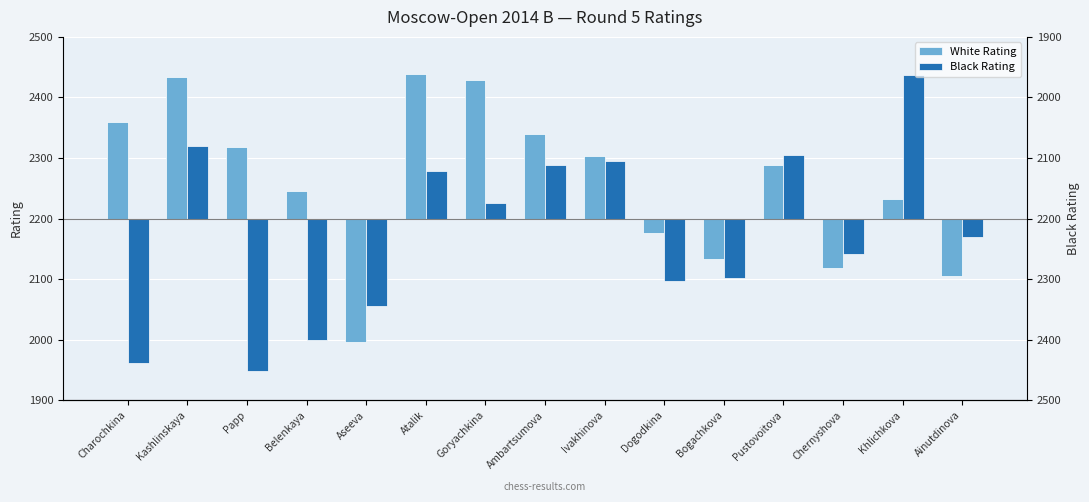

Which series has the widest spread of values?

Black Rating